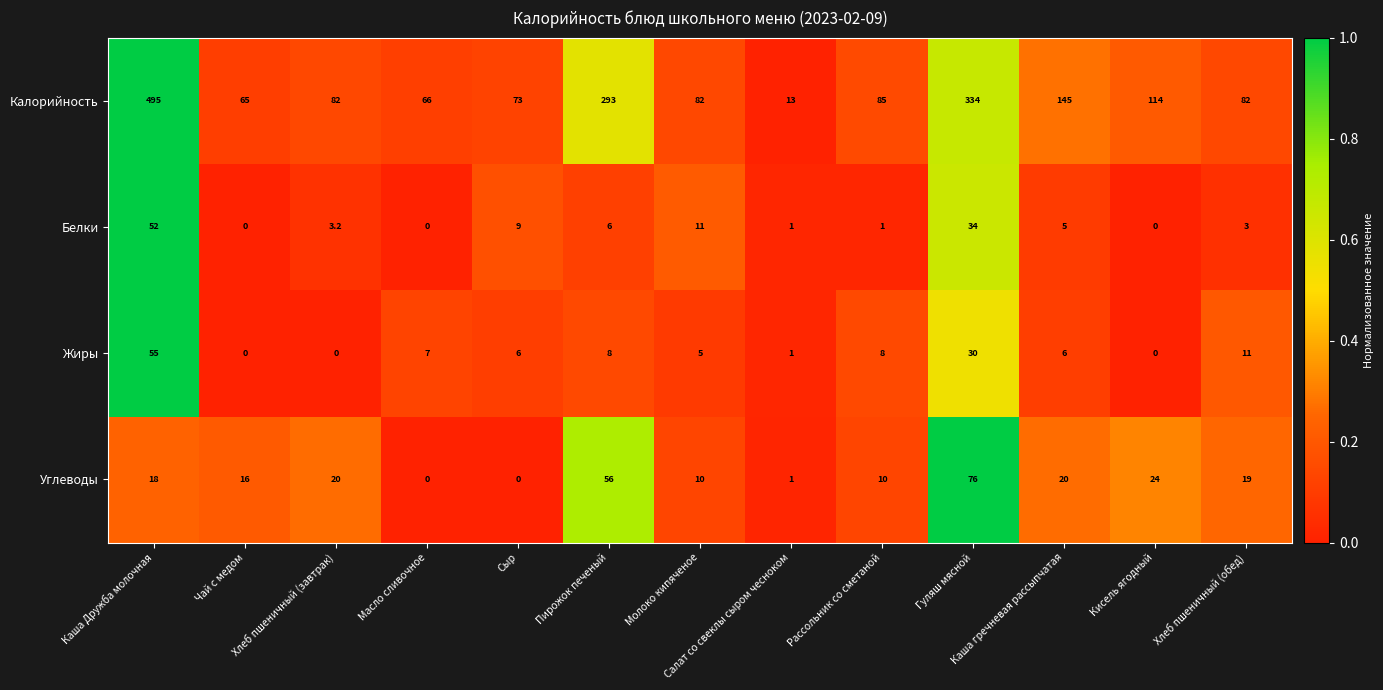

Where is Калорийность nearest to the value 254?

Пирожок печеный